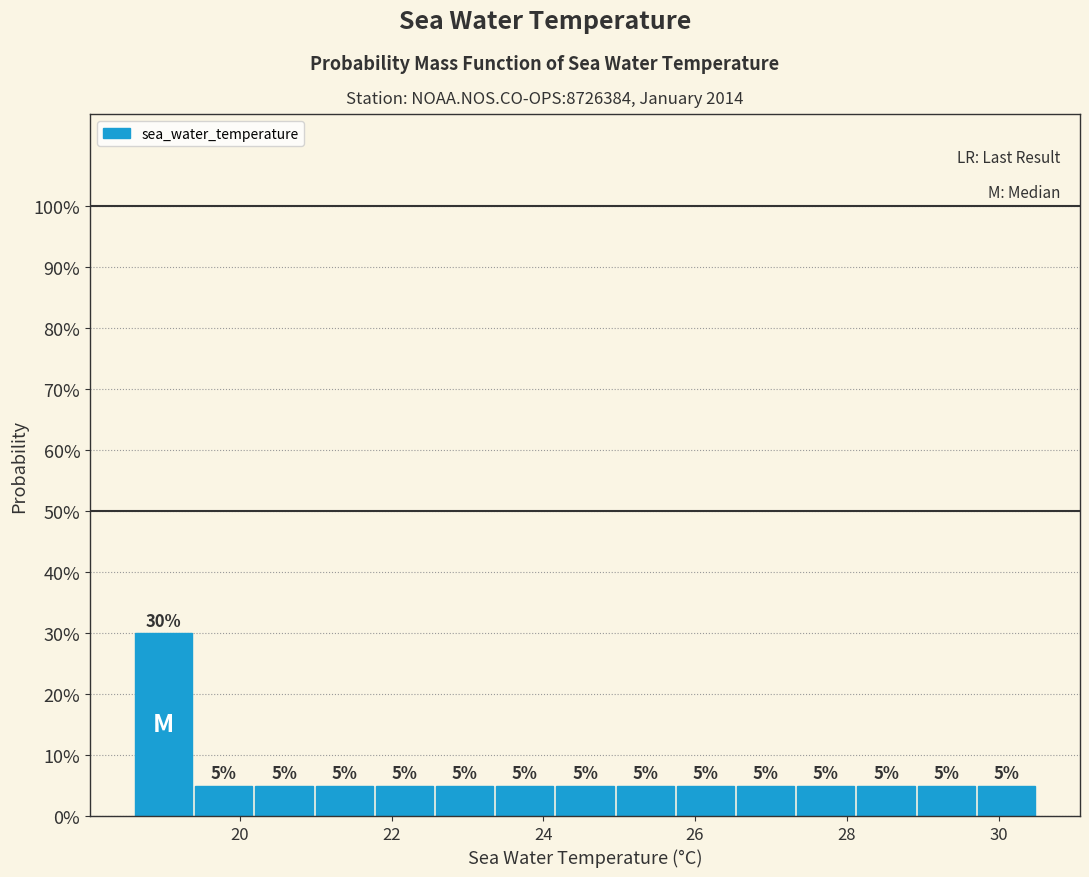

Around what value on the x-axis is the tallest bar? Give the approximate position of its centre, as read against the axis.

19.0